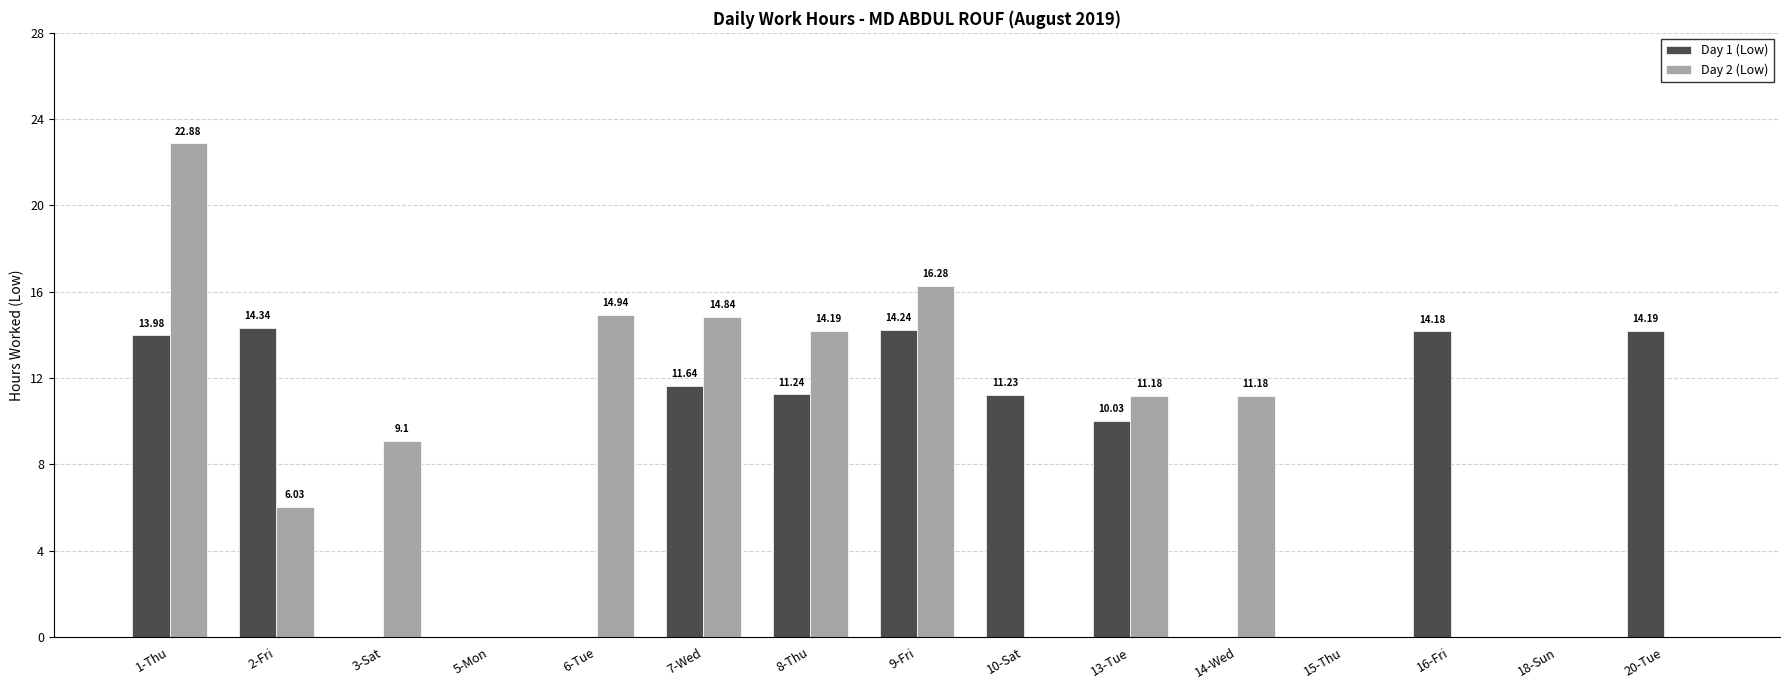

At which label does Day 1 (Low) reach its peak?

2-Fri